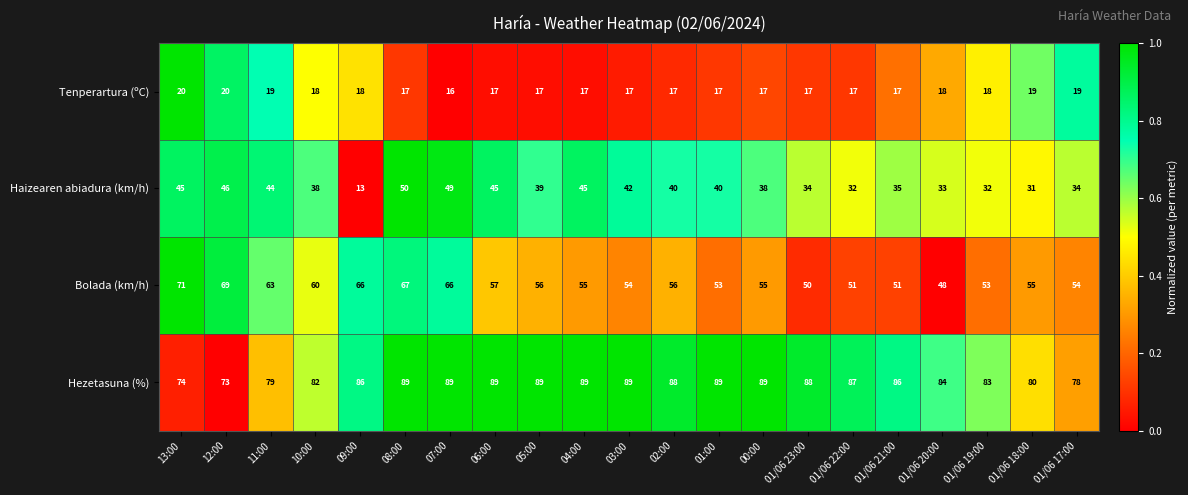

The value of Hezetasuna (%) at 02:00 is 88. True or false?

True